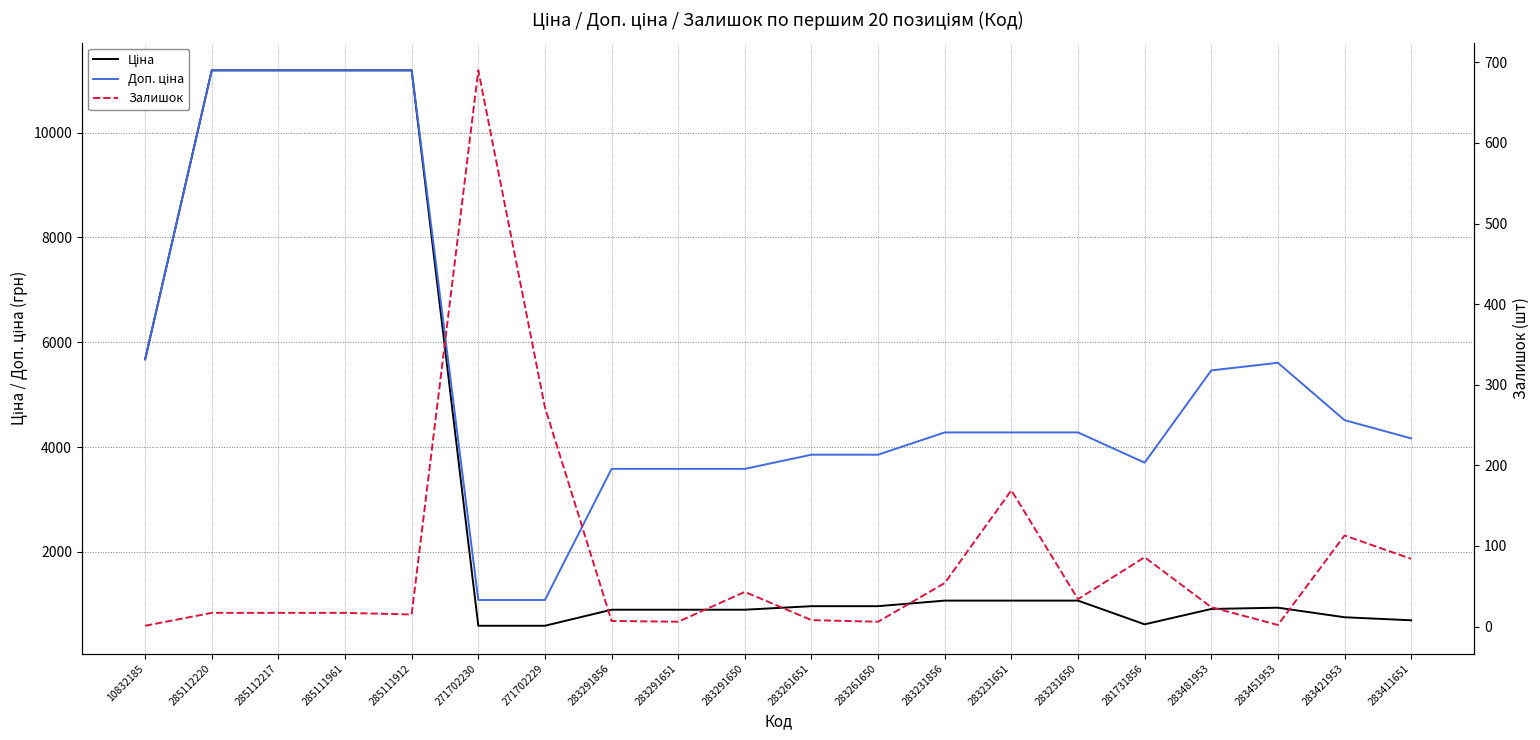

True or false: Залишок has a value of 71.4 at 283231651.

False